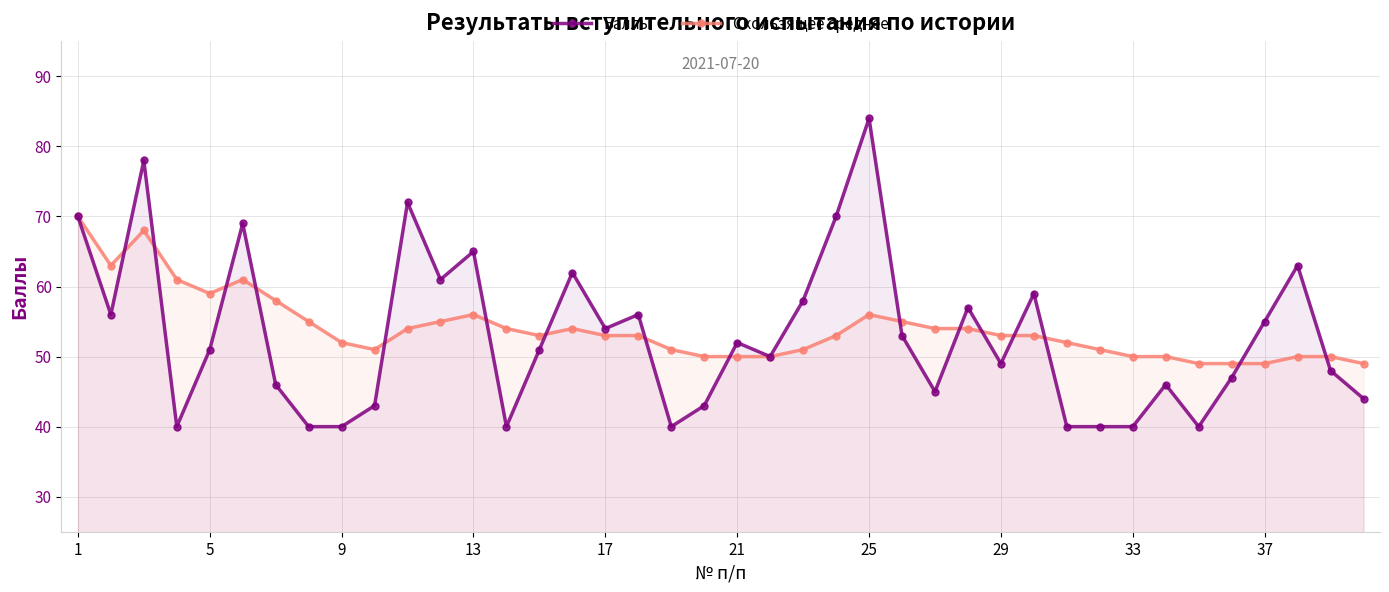

Reading left to right, what are all the values shown in this chart?

Баллы: 70	56	78	40	51	69	46	40	40	43	72	61	65	40	51	62	54	56	40	43	52	50	58	70	84	53	45	57	49	59	40	40	40	46	40	47	55	63	48	44
Скользящее среднее: 70	63	68	61	59	61	58	55	52	51	54	55	56	54	53	54	53	53	51	50	50	50	51	53	56	55	54	54	53	53	52	51	50	50	49	49	49	50	50	49